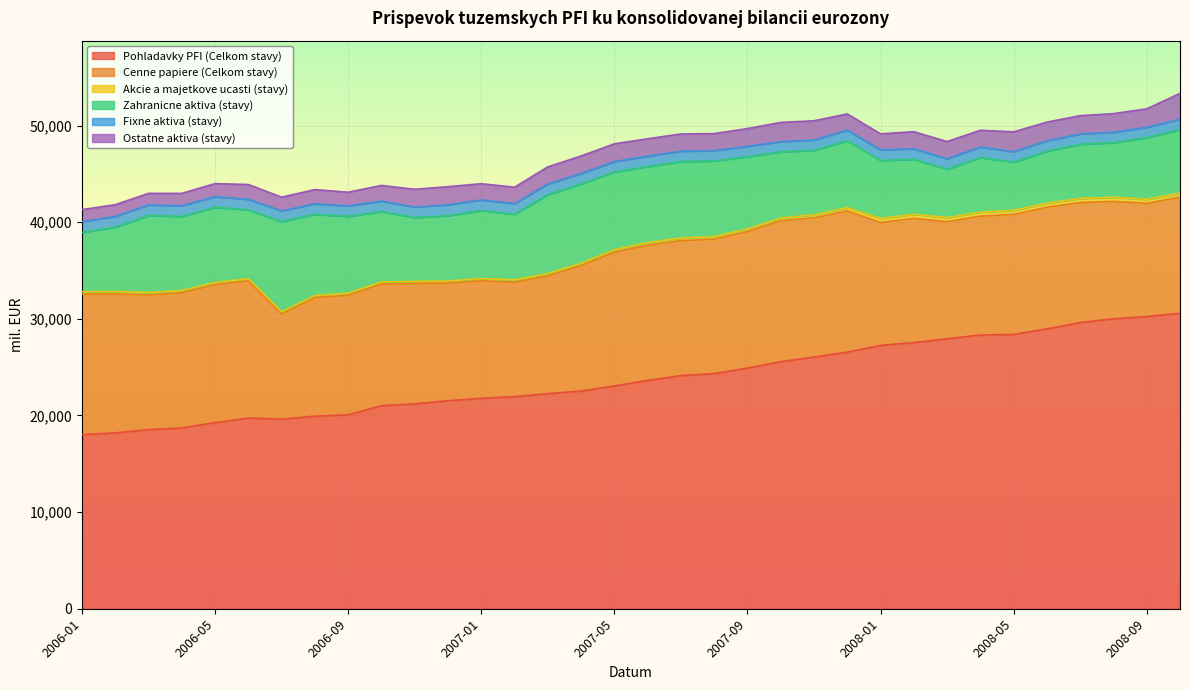

Reading left to right, what are all the values shown in this chart?

Pohladavky PFI (Celkom stavy): 18015	18201	18536	18714	19263	19732	19624	19930	20067	21012	21203	21526	21779	21949	22260	22527	23058	23631	24127	24340	24899	25570	26044	26557	27256	27543	27939	28328	28387	28965	29615	30006	30235	30588
Cenne papiere (Celkom stavy): 14536	14378	13940	13983	14274	14207	10881	12265	12373	12593	12460	12169	12163	11841	12179	12981	13832	13992	13970	13899	14134	14590	14406	14617	12723	12859	12121	12308	12431	12590	12424	12151	11723	12016
Akcie a majetkove ucasti (stavy): 255	256	247	235	233	218	216	215	215	214	214	221	228	247	241	240	268	272	273	273	274	274	310	332	418	419	423	407	419	415	425	425	414	414
Zahranicne aktiva (stavy): 6145	6654	7962	7665	7775	7117	9351	8406	7946	7290	6608	6752	7035	6795	8175	8216	8038	7865	7913	7831	7475	6846	6680	6923	5991	5689	4988	5651	4979	5383	5599	5655	6374	6566
Fixne aktiva (stavy): 1115	1111	1107	1103	1100	1097	1097	1093	1086	1084	1083	1136	1107	1096	1099	1087	1082	1074	1071	1068	1064	1062	1068	1098	1100	1096	1095	1093	1086	1077	1077	1075	1075	1078
Ostatne aktiva (stavy): 1239	1216	1195	1290	1351	1536	1426	1471	1419	1617	1847	1876	1677	1698	1776	1808	1840	1806	1781	1764	1848	1989	1992	1683	1661	1765	1783	1734	2055	1931	1891	1930	1919	2675